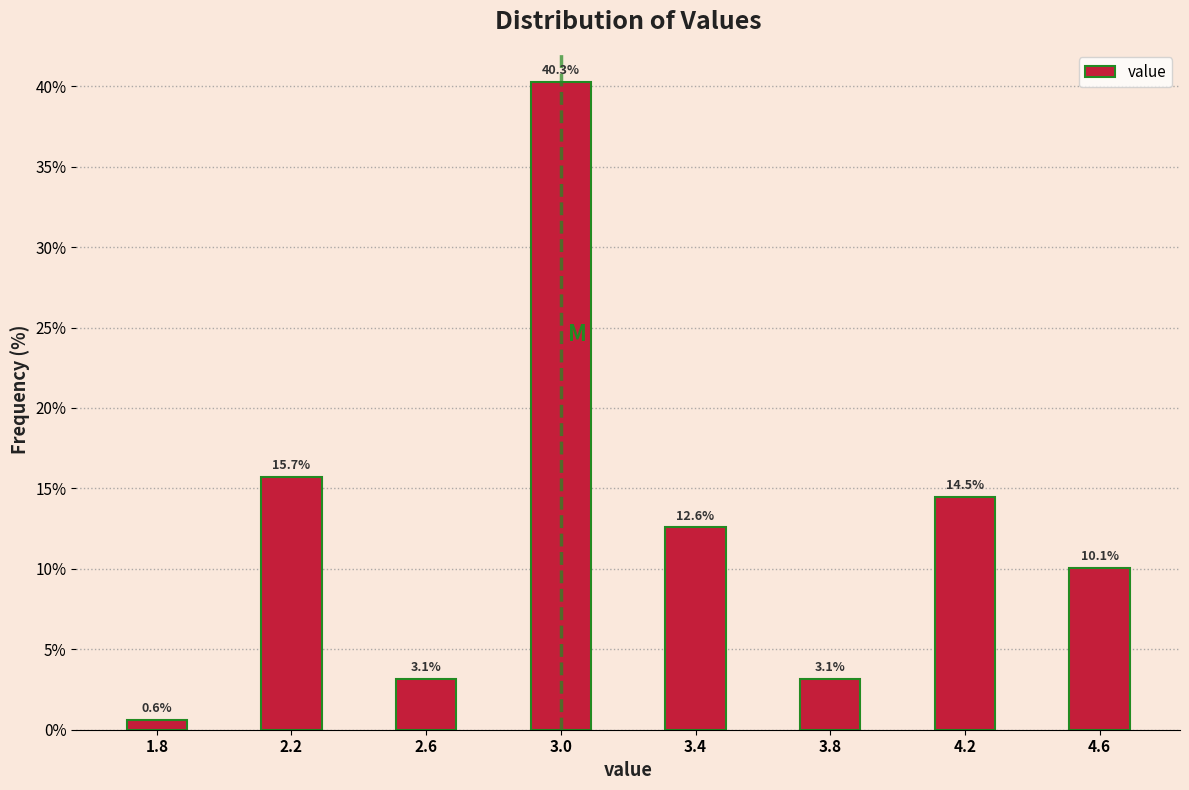

How tall is the bar that spans 3.2 to 3.6 on the x-axis?

12.6